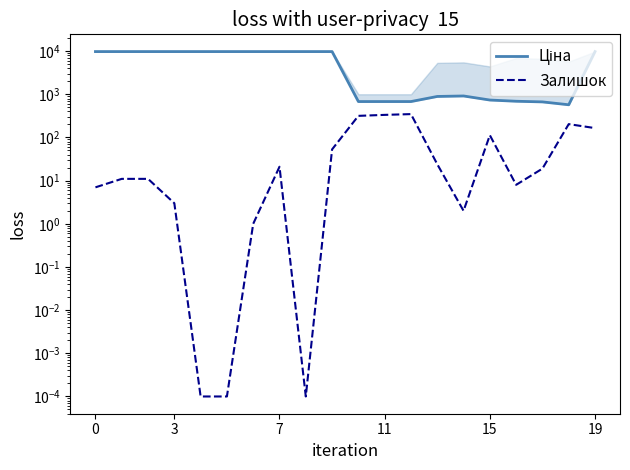

Does the chart have visible grid lines?

No